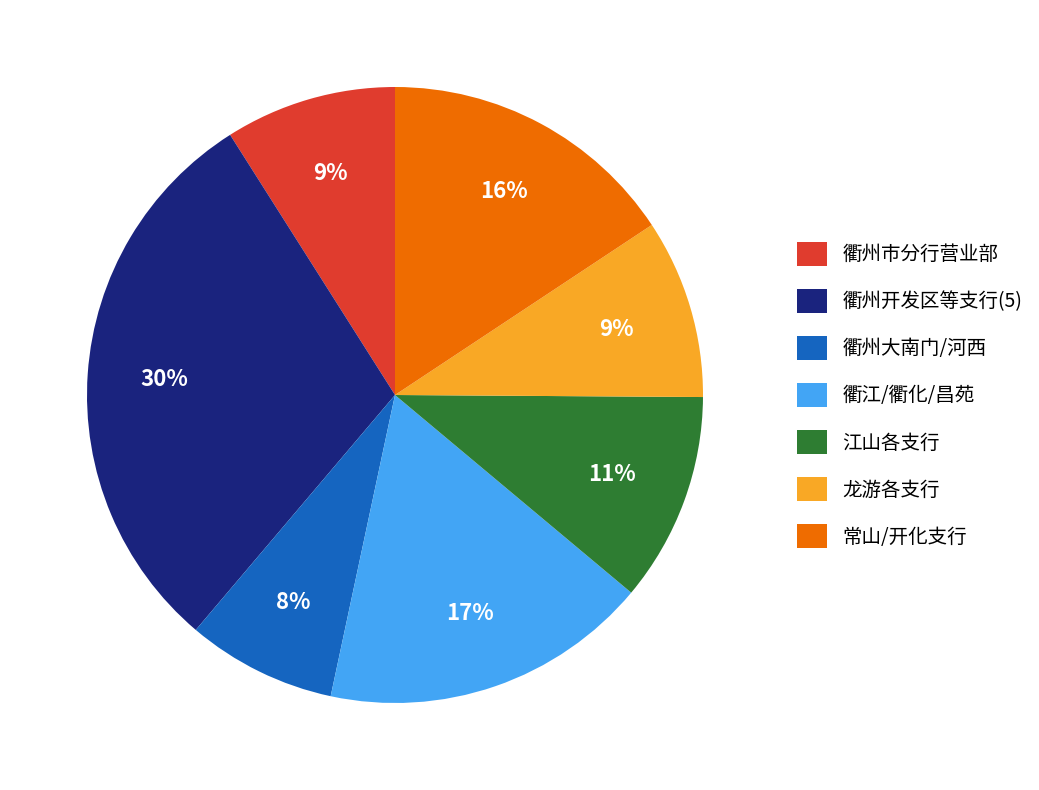

How many slices are in this pie chart?

7